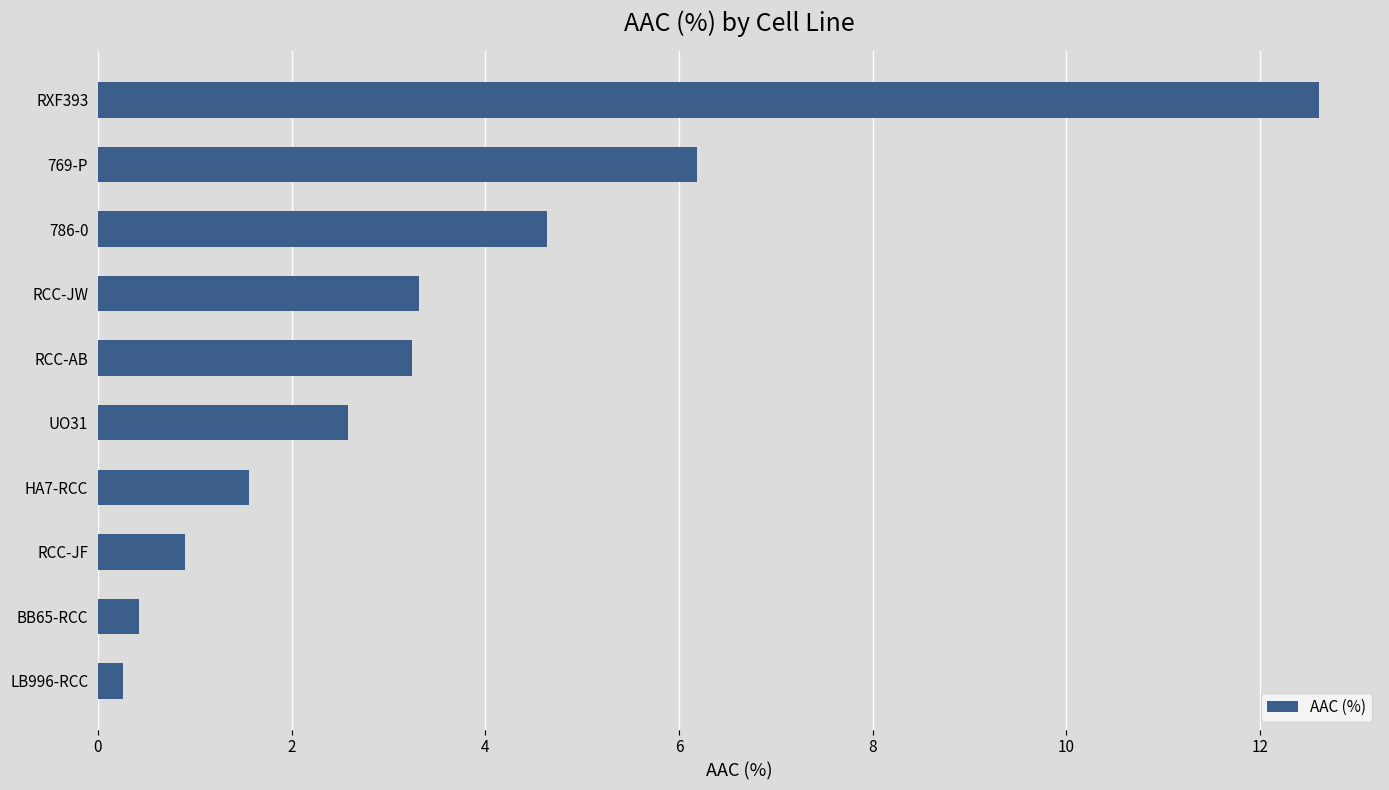

The value at BB65-RCC is 0.4. True or false?

True